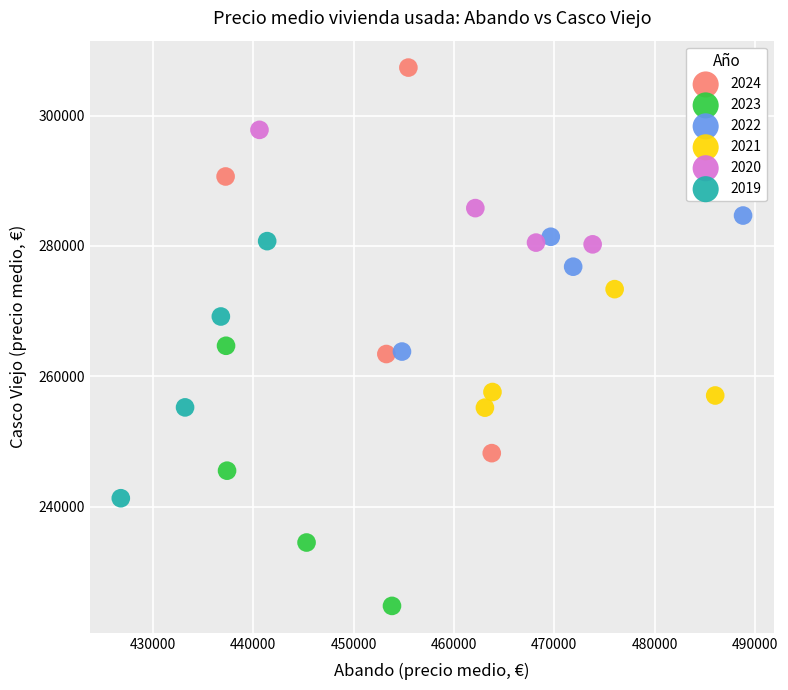

Which series reaches the maximum Y coordinate?

2024